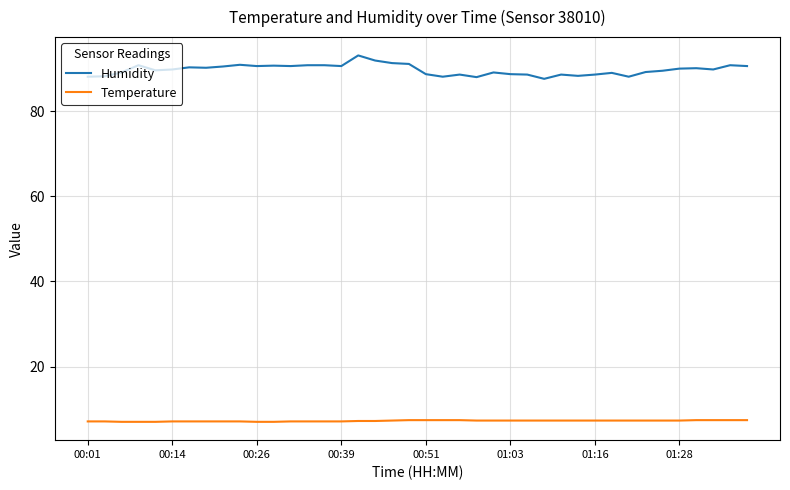

Which series has the widest spread of values?

Humidity